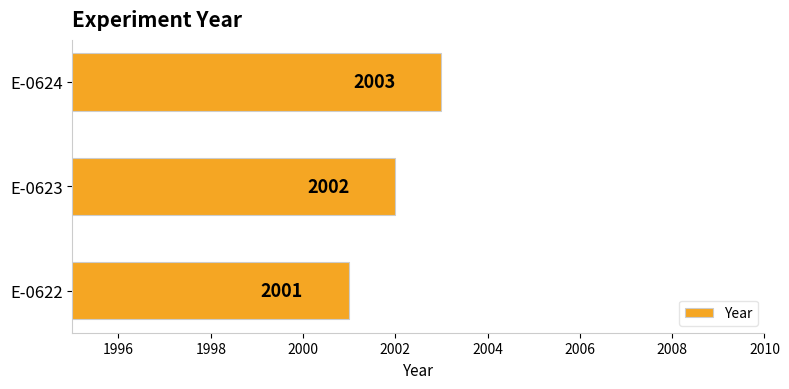

How many data points are less than 2002?

1